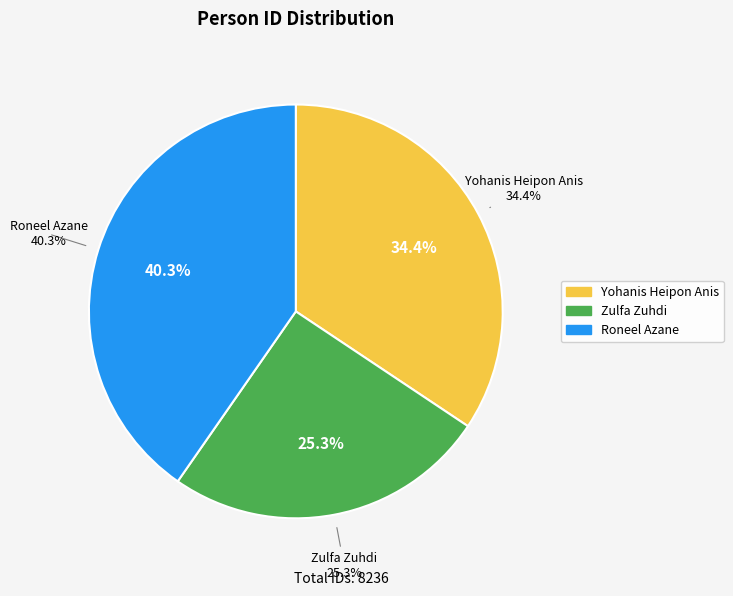

True or false: Roneel Azane accounts for 46% of the total.

False